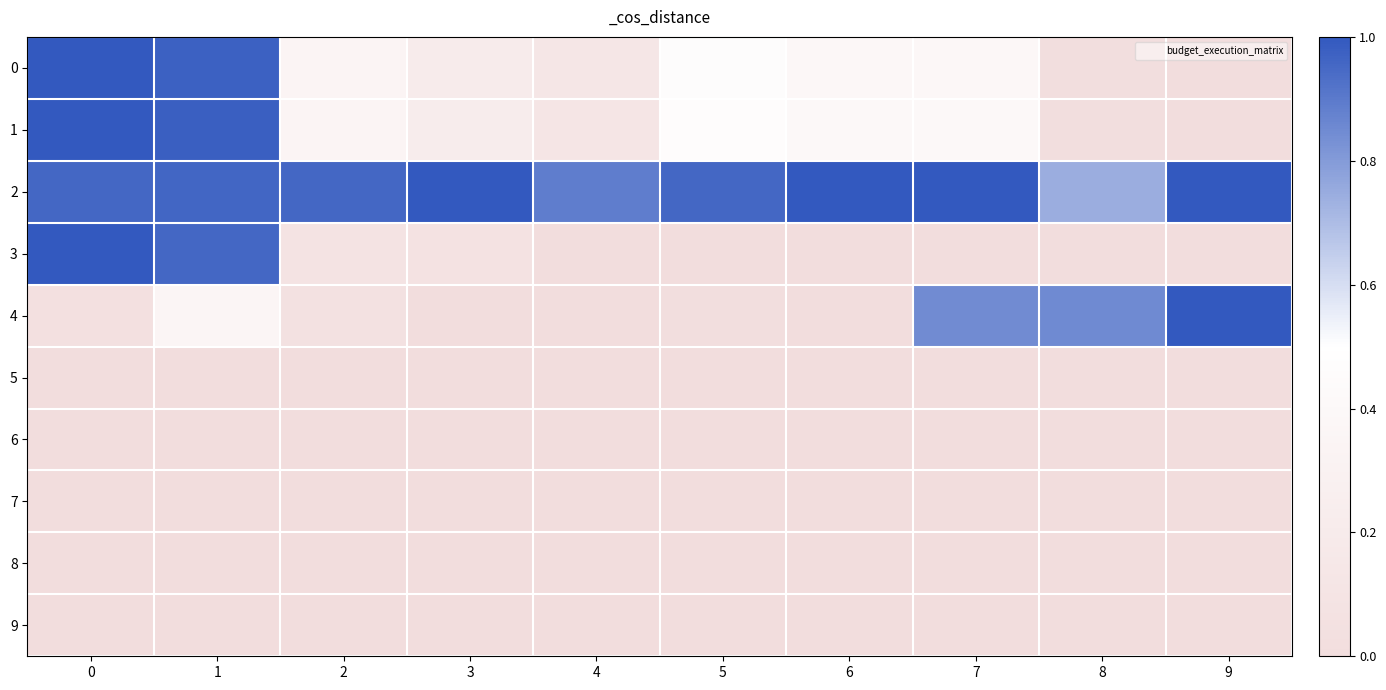

Rank the series at 2 from highest to lowest value.

2, 1, 0, 3, 4, 5, 6, 7, 8, 9